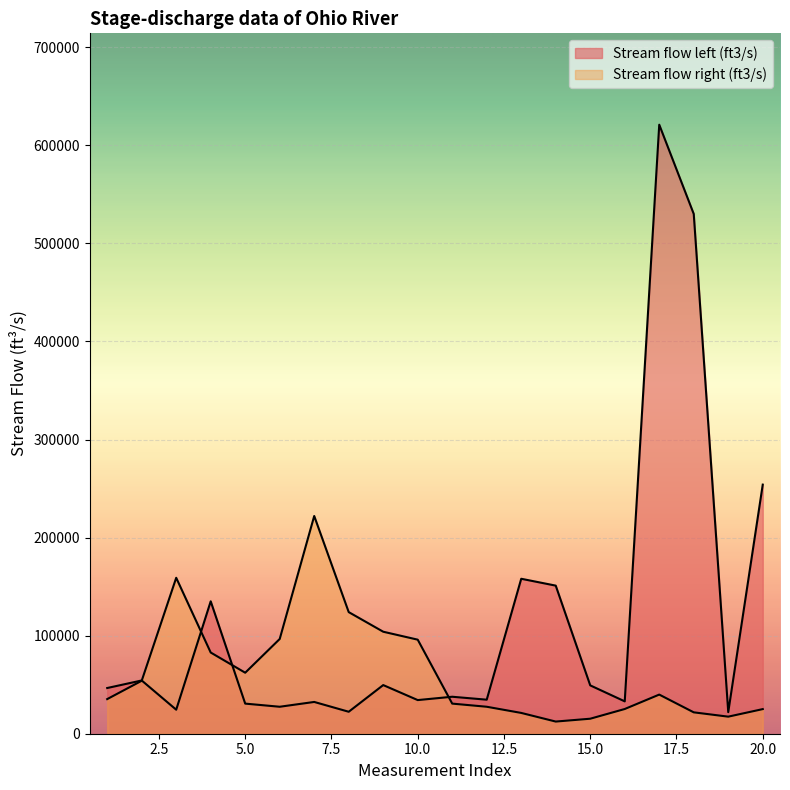

After their last crossing, which series has the higher values: Stream flow left (ft3/s) or Stream flow right (ft3/s)?

Stream flow left (ft3/s)